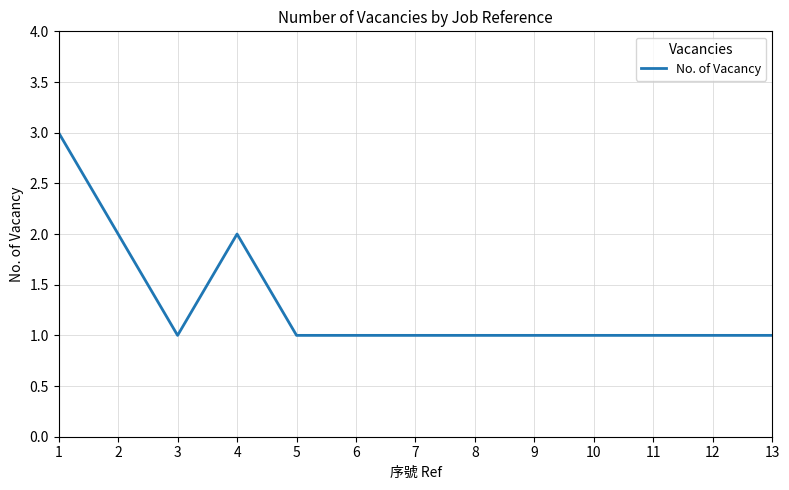

Reading left to right, list all the values displayed in this chart.

1=3	2=2	3=1	4=2	5=1	6=1	7=1	8=1	9=1	10=1	11=1	12=1	13=1